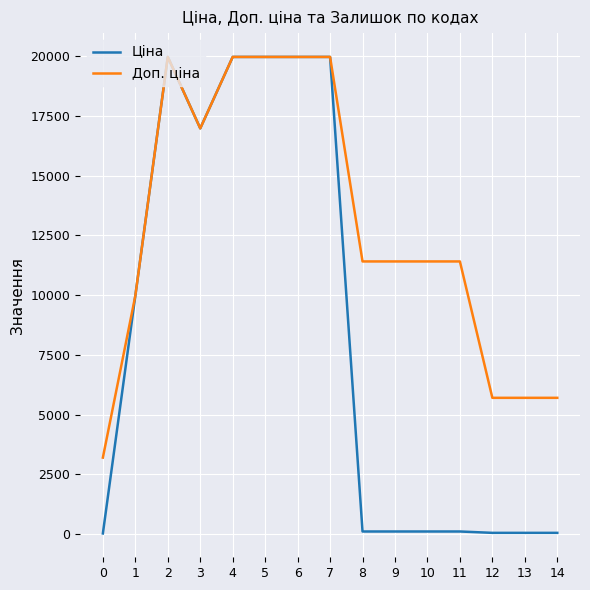

What value does the Ціна series have at 10?

114.1